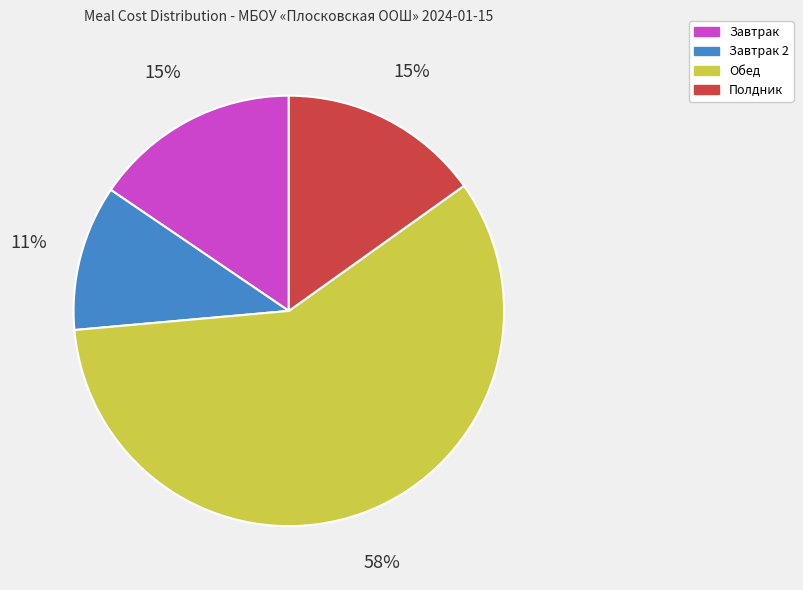

The Полдник slice represents 21% of the pie. True or false?

False